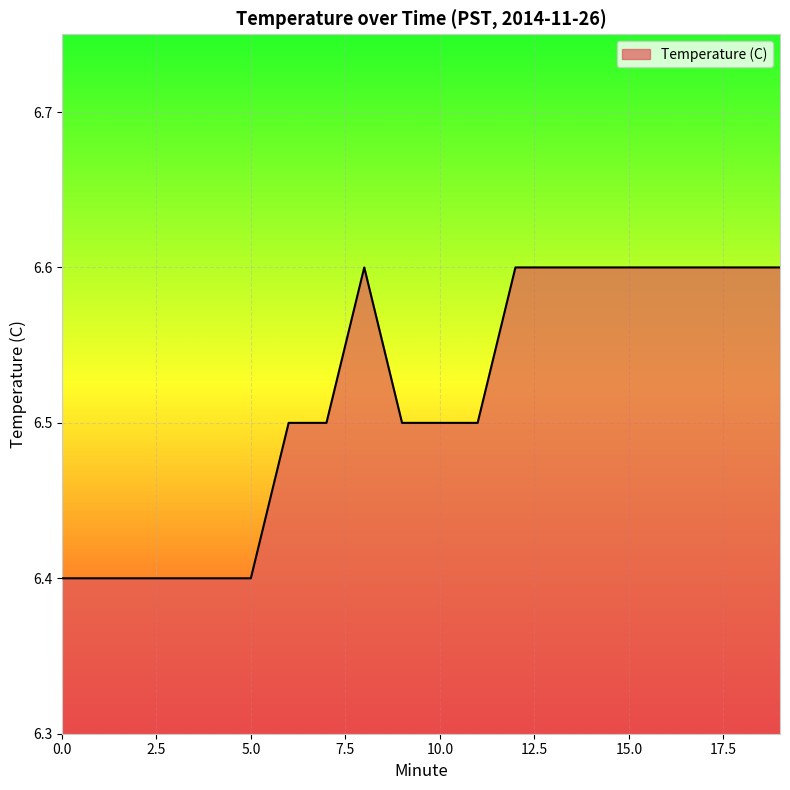

Reading left to right, transcribe all the data shown in this chart.

6.4	6.4	6.4	6.4	6.4	6.4	6.5	6.5	6.6	6.5	6.5	6.5	6.6	6.6	6.6	6.6	6.6	6.6	6.6	6.6